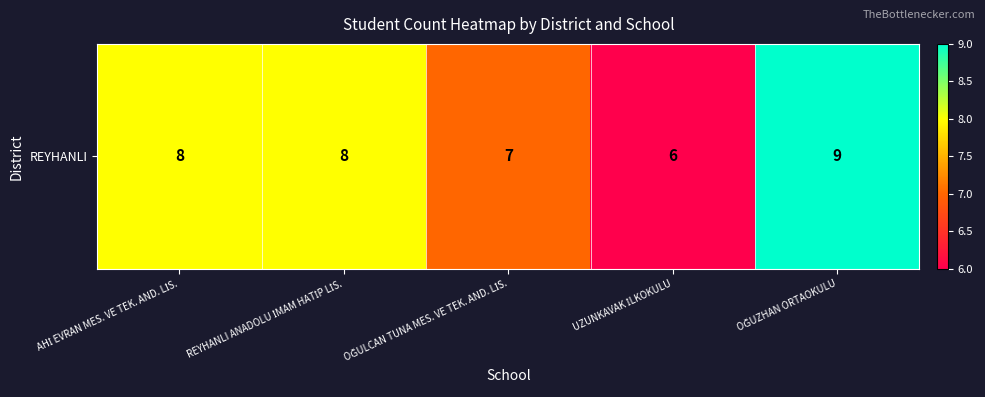

What is the approximate value at UZUNKAVAK İLKOKULU?

6